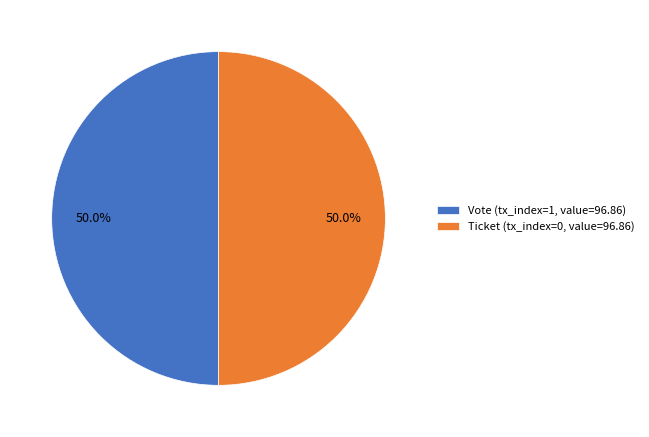

What is the ratio of the value at Ticket (tx_index=0, value=96.86) to the value at Vote (tx_index=1, value=96.86)?

1.0